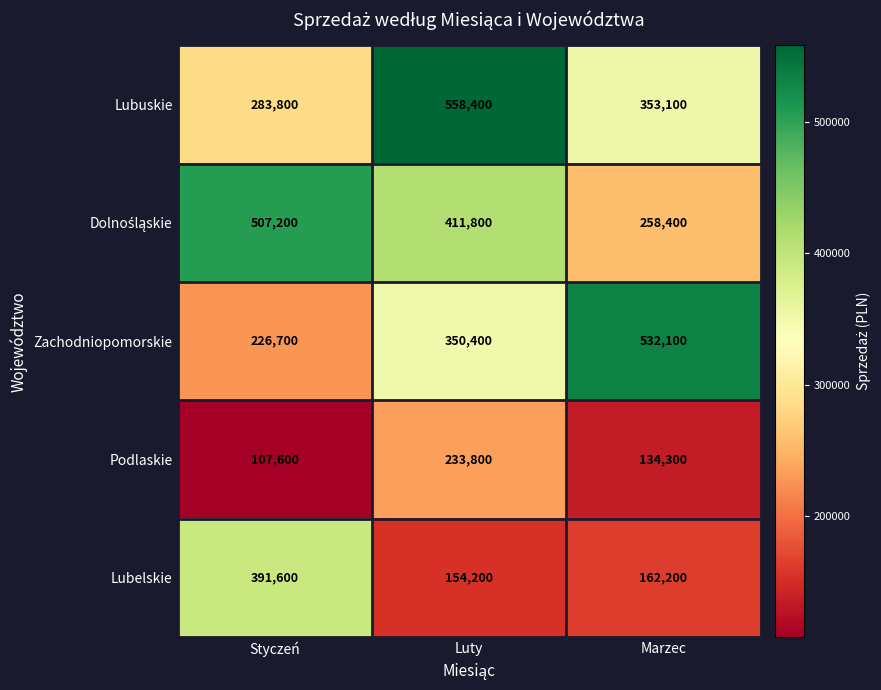

Is it true that Zachodniopomorskie equals 532100 at Marzec?

True